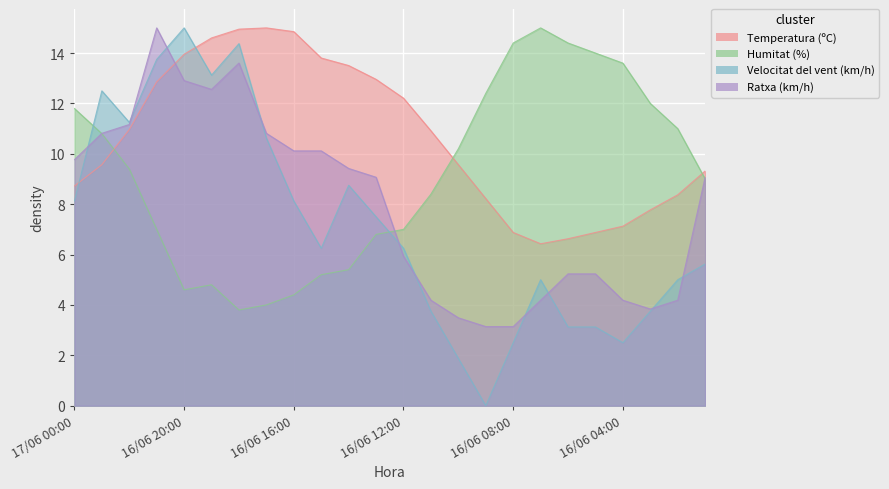

Reading left to right, what are all the values shown in this chart?

Temperatura (ºC): 8.7	9.6	11.0	12.9	14.0	14.6	15.0	15.0	14.9	13.8	13.5	13.0	12.2	10.9	9.6	8.2	6.9	6.4	6.6	6.9	7.1	7.8	8.4	9.3
Humitat (%): 11.8	10.8	9.4	7.0	4.6	4.8	3.8	4.0	4.4	5.2	5.4	6.8	7.0	8.4	10.2	12.4	14.4	15.0	14.4	14.0	13.6	12.0	11.0	9.0
Velocitat del vent (km/h): 8.1	12.5	11.2	13.8	15.0	13.1	14.4	10.6	8.1	6.2	8.8	7.5	6.2	3.8	1.9	0.0	2.5	5.0	3.1	3.1	2.5	3.8	5.0	5.6
Ratxa (km/h): 9.8	10.8	11.2	15.0	12.9	12.6	13.6	10.8	10.1	10.1	9.4	9.1	5.9	4.2	3.5	3.1	3.1	4.2	5.2	5.2	4.2	3.8	4.2	9.1